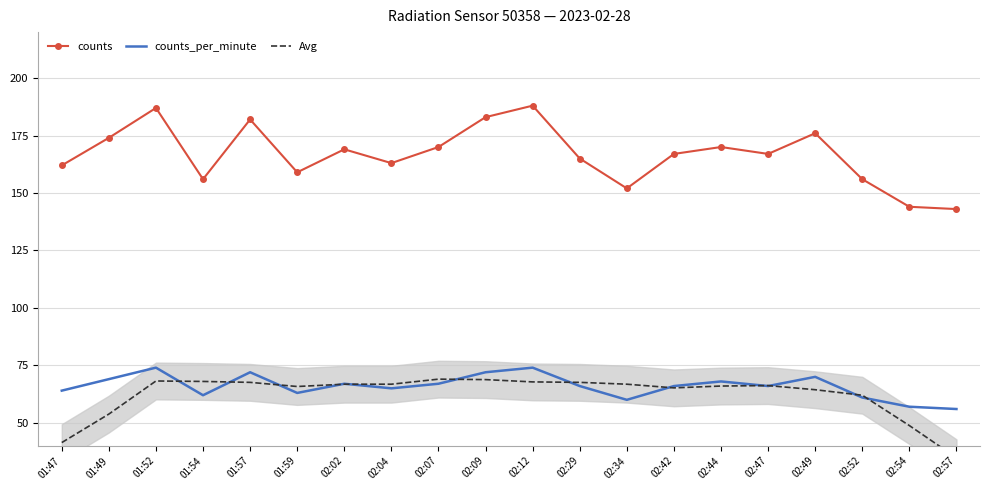

Which series changed the most between 02:34 and 02:44?

counts